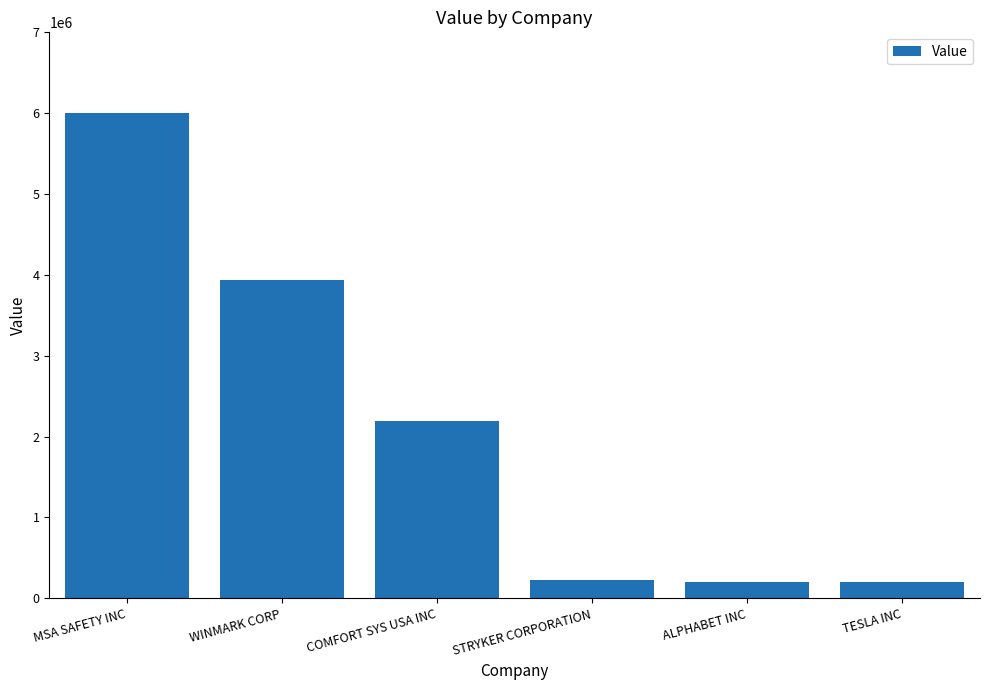

What is the sum of all values?

12767875